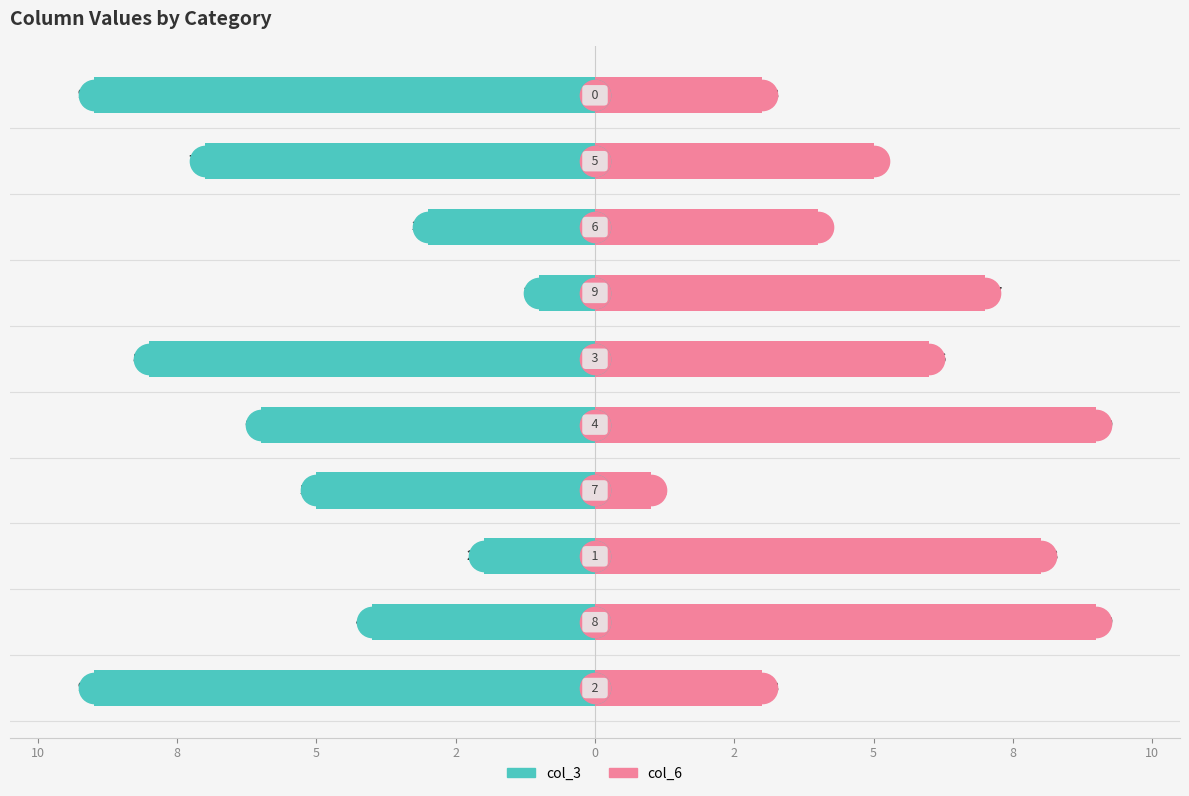

Reading left to right, transcribe all the data shown in this chart.

col_3: 12=-9	10=-4	8=-2	5=-5	2=-6	0=-8	2=-1	5=-3	8=-7	10=-9
col_6: 12=3	10=9	8=8	5=1	2=9	0=6	2=7	5=4	8=5	10=3